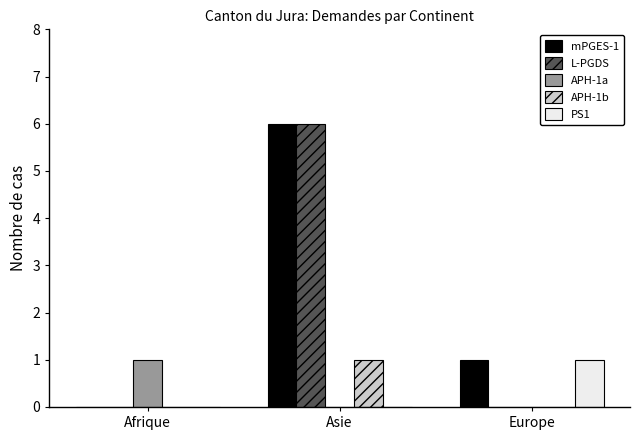

What is the difference between the PS1 values at Afrique and Europe?

1